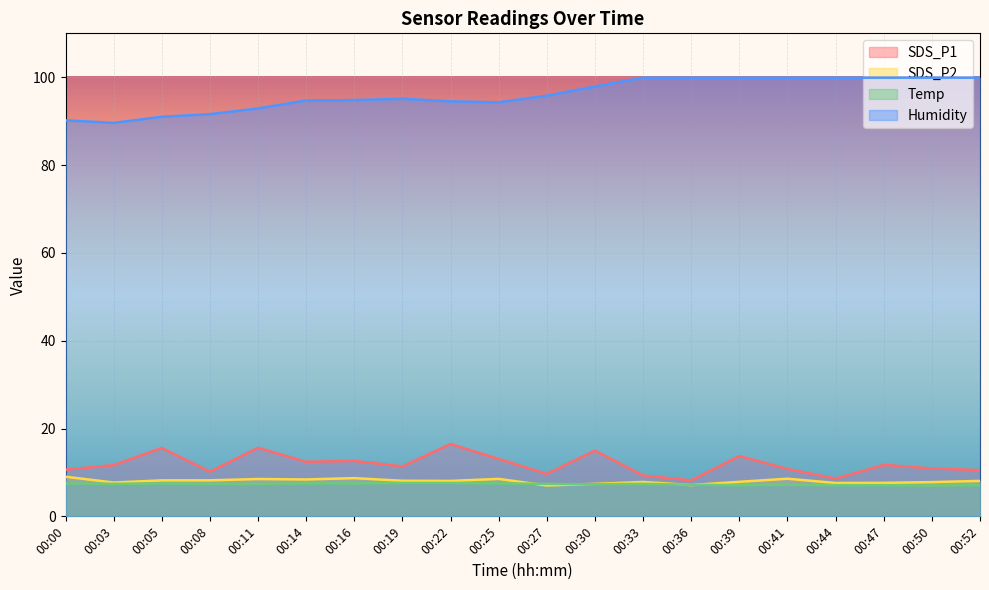

How many interior local valleys does the SDS_P1 series have?

6